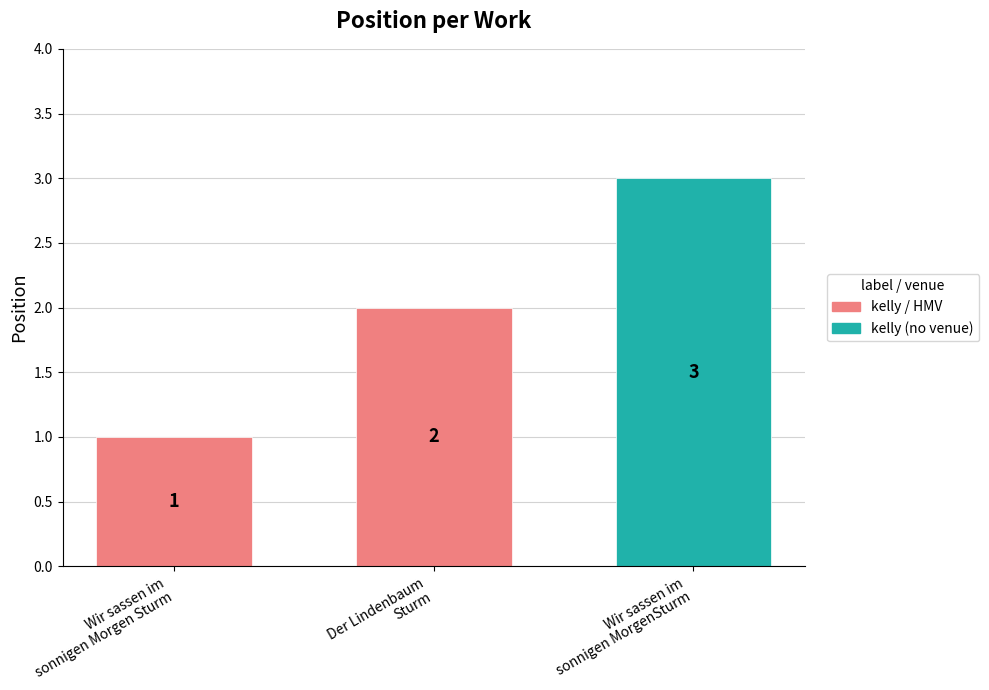

What is the ratio of the value at Wir sassen im
sonnigen Morgen Sturm to the value at Wir sassen im
sonnigen MorgenSturm?

0.3